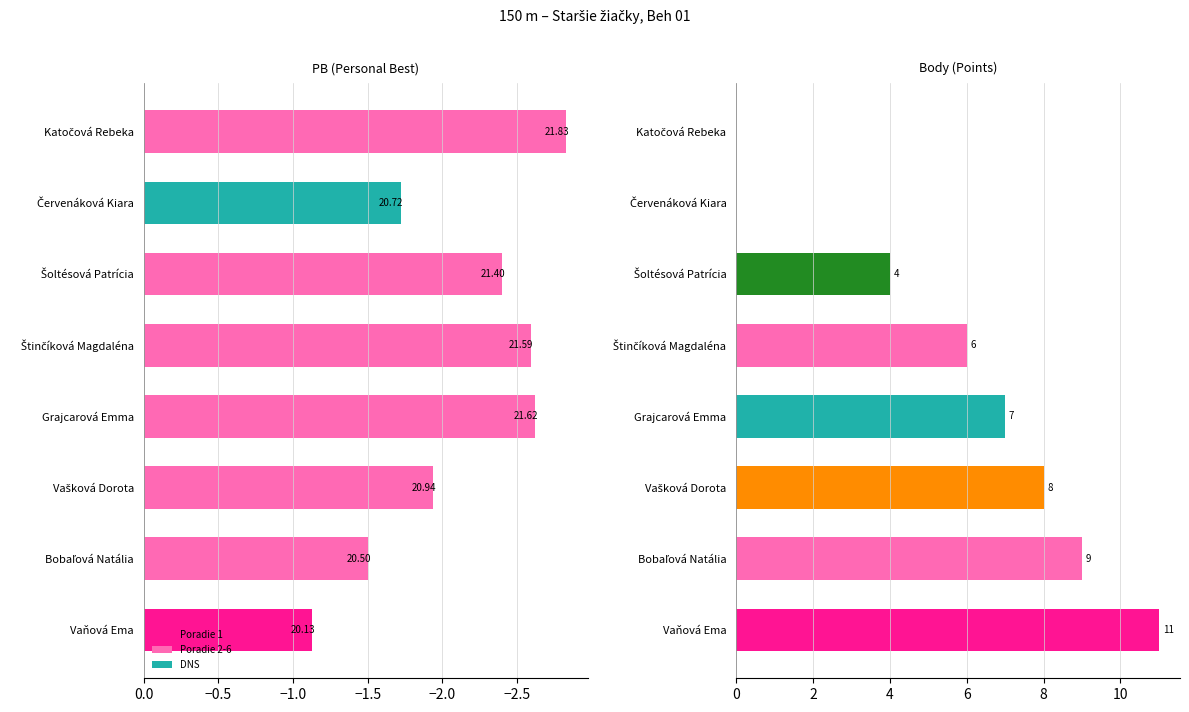

Rank the series at Katočová Rebeka from highest to lowest value.

Body, PB